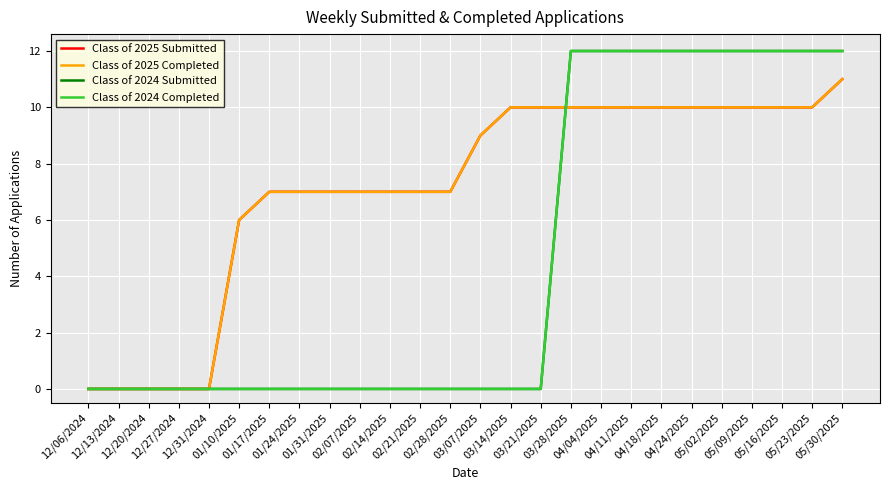

Reading left to right, transcribe all the data shown in this chart.

Class of 2025 Submitted: 0	0	0	0	0	6	7	7	7	7	7	7	7	9	10	10	10	10	10	10	10	10	10	10	10	11
Class of 2025 Completed: 0	0	0	0	0	6	7	7	7	7	7	7	7	9	10	10	10	10	10	10	10	10	10	10	10	11
Class of 2024 Submitted: 0	0	0	0	0	0	0	0	0	0	0	0	0	0	0	0	12	12	12	12	12	12	12	12	12	12
Class of 2024 Completed: 0	0	0	0	0	0	0	0	0	0	0	0	0	0	0	0	12	12	12	12	12	12	12	12	12	12